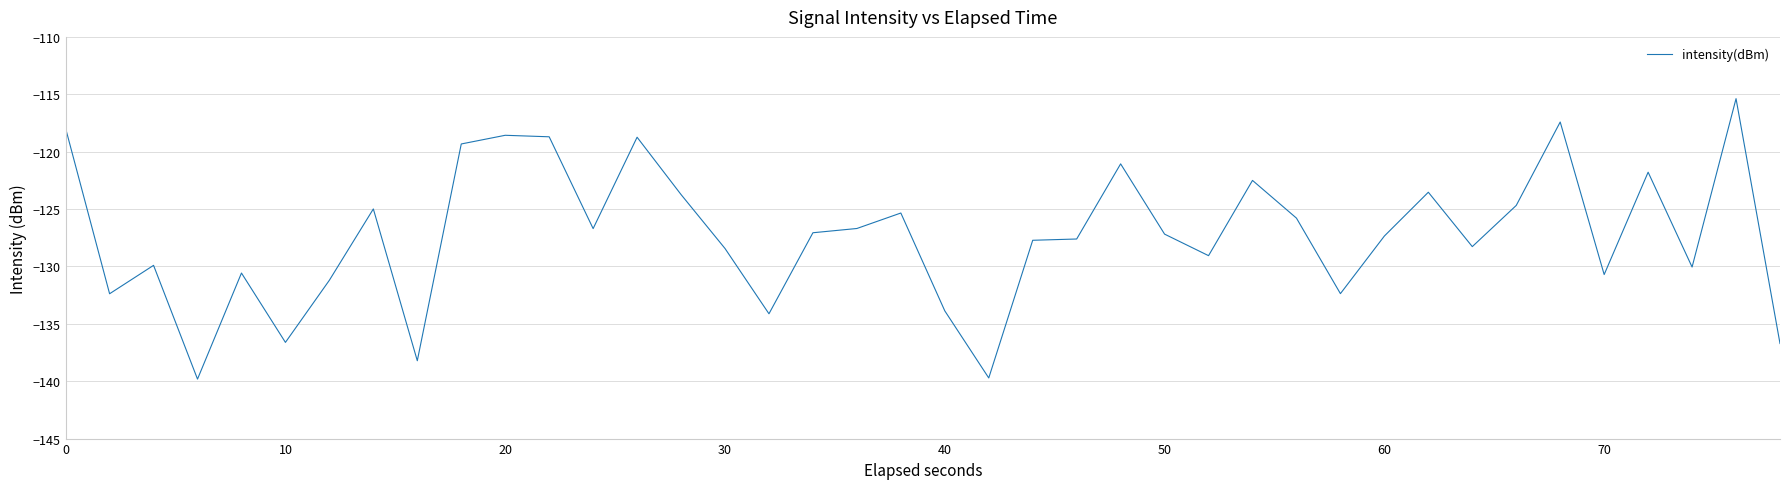

What is the difference between the maximum and minimum values?

24.4